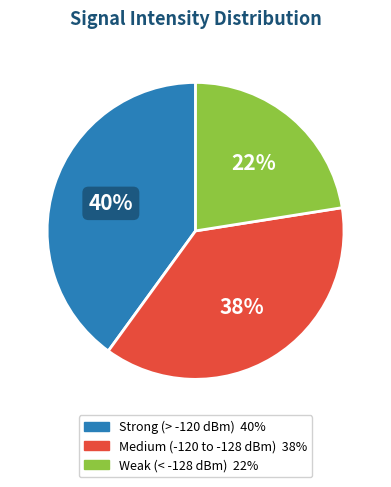

To the nearest percent, what is the average slice percentage?

33%